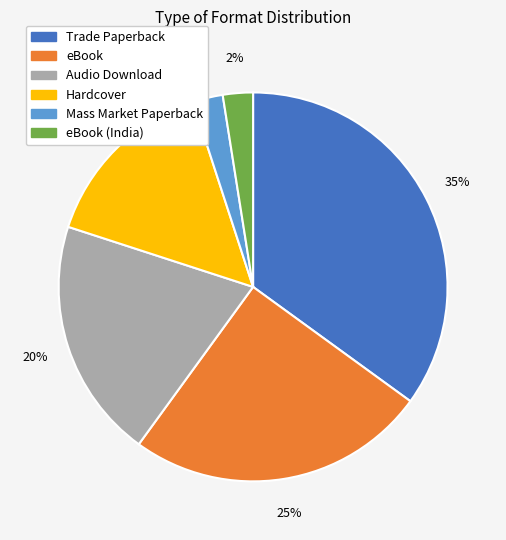

How many segments does this pie chart have?

6